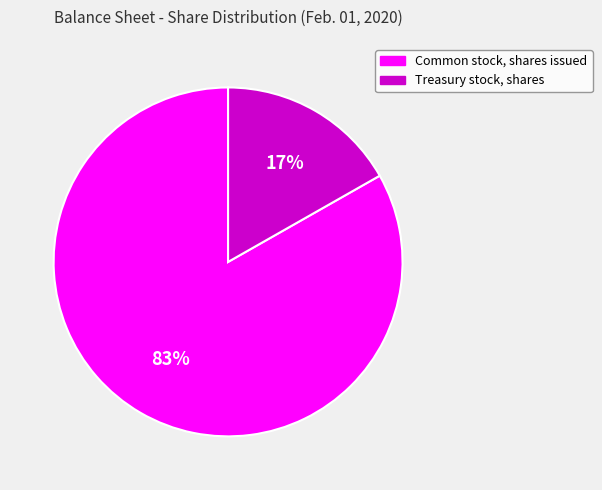

The Common stock, shares issued slice represents 72% of the pie. True or false?

False